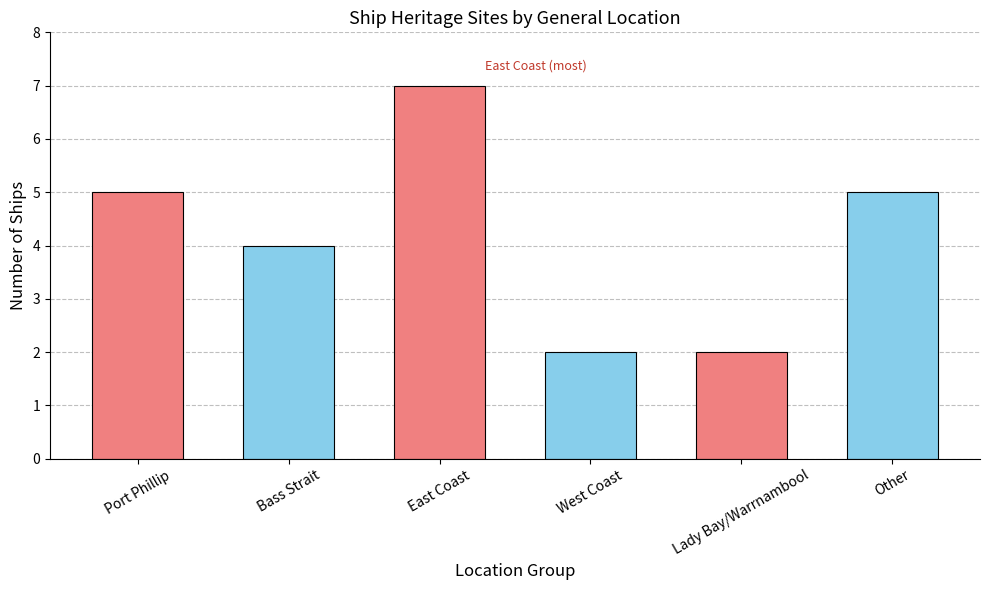

What value does the data have at East Coast?

7